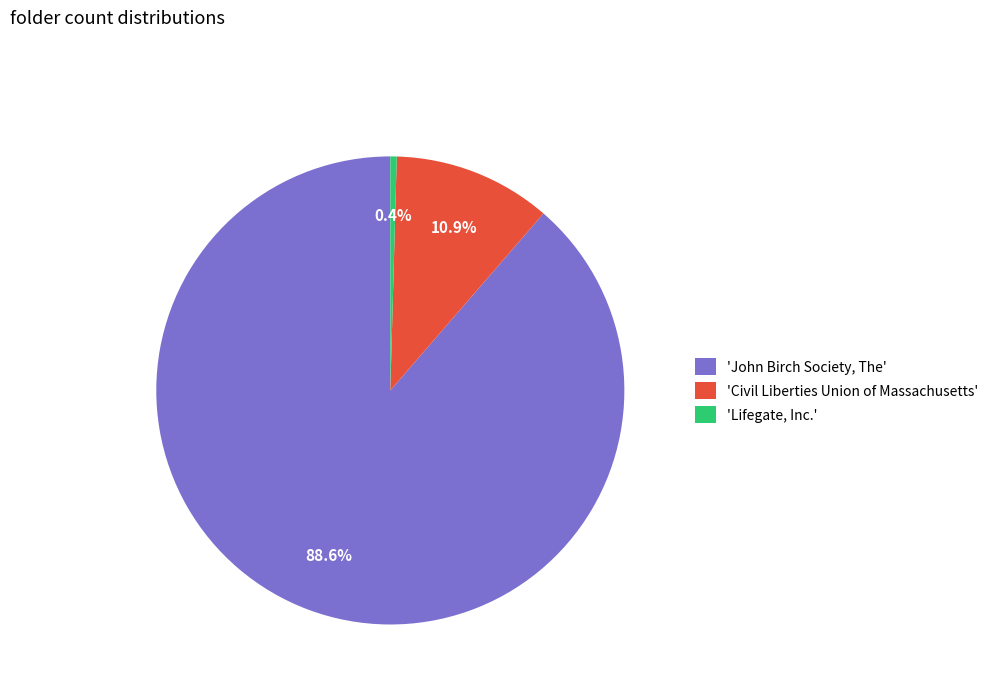

To the nearest percent, what is the average slice percentage?

33%